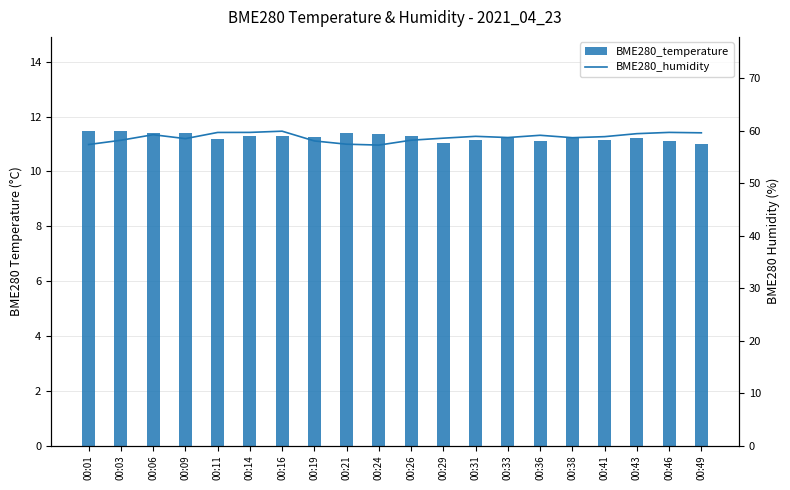

Where is BME280_temperature nearest to the value 11?

00:49